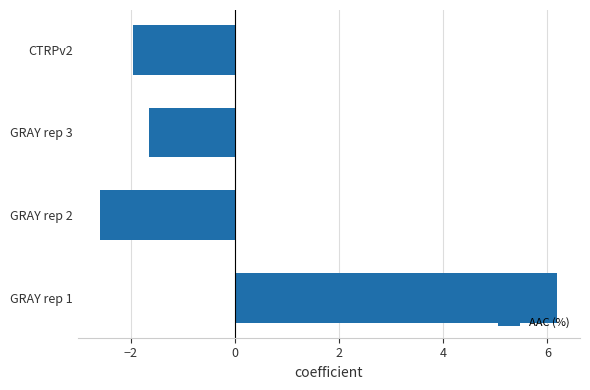

Reading bottom to top, extract all data points from this chart.

6.2	-2.6	-1.7	-2.0